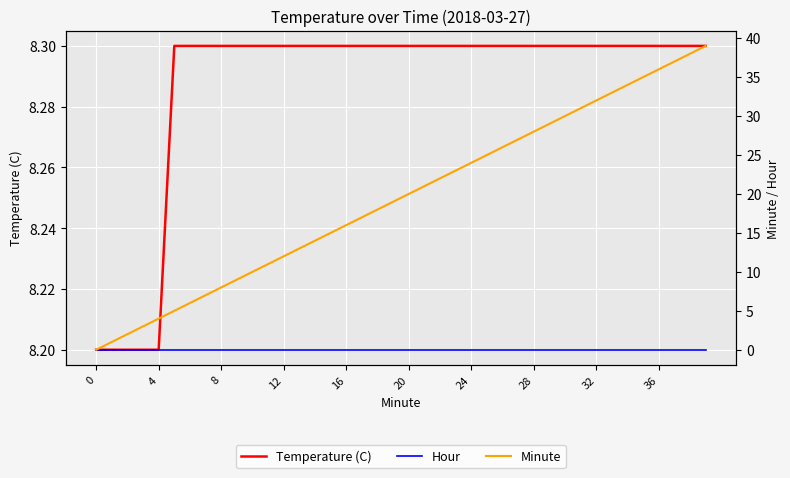

Reading right to left, extract all data points from this chart.

Temperature (C): 8.3	8.3	8.3	8.3	8.3	8.3	8.3	8.3	8.3	8.3	8.3	8.3	8.3	8.3	8.3	8.3	8.3	8.3	8.3	8.3	8.3	8.3	8.3	8.3	8.3	8.3	8.3	8.3	8.3	8.3	8.3	8.3	8.3	8.3	8.3	8.2	8.2	8.2	8.2	8.2
Hour: 0.0	0.0	0.0	0.0	0.0	0.0	0.0	0.0	0.0	0.0	0.0	0.0	0.0	0.0	0.0	0.0	0.0	0.0	0.0	0.0	0.0	0.0	0.0	0.0	0.0	0.0	0.0	0.0	0.0	0.0	0.0	0.0	0.0	0.0	0.0	0.0	0.0	0.0	0.0	0.0
Minute: 39.0	38.0	37.0	36.0	35.0	34.0	33.0	32.0	31.0	30.0	29.0	28.0	27.0	26.0	25.0	24.0	23.0	22.0	21.0	20.0	19.0	18.0	17.0	16.0	15.0	14.0	13.0	12.0	11.0	10.0	9.0	8.0	7.0	6.0	5.0	4.0	3.0	2.0	1.0	0.0